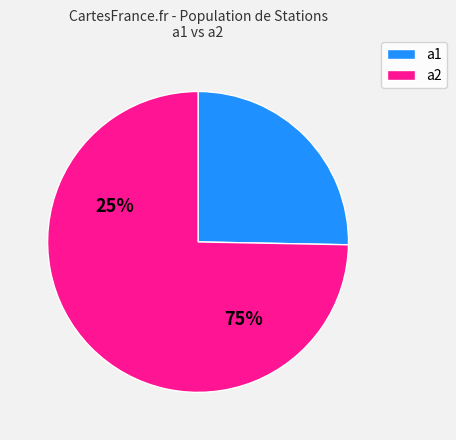

Do a2 and a1 together represent more than half of the pie?

Yes